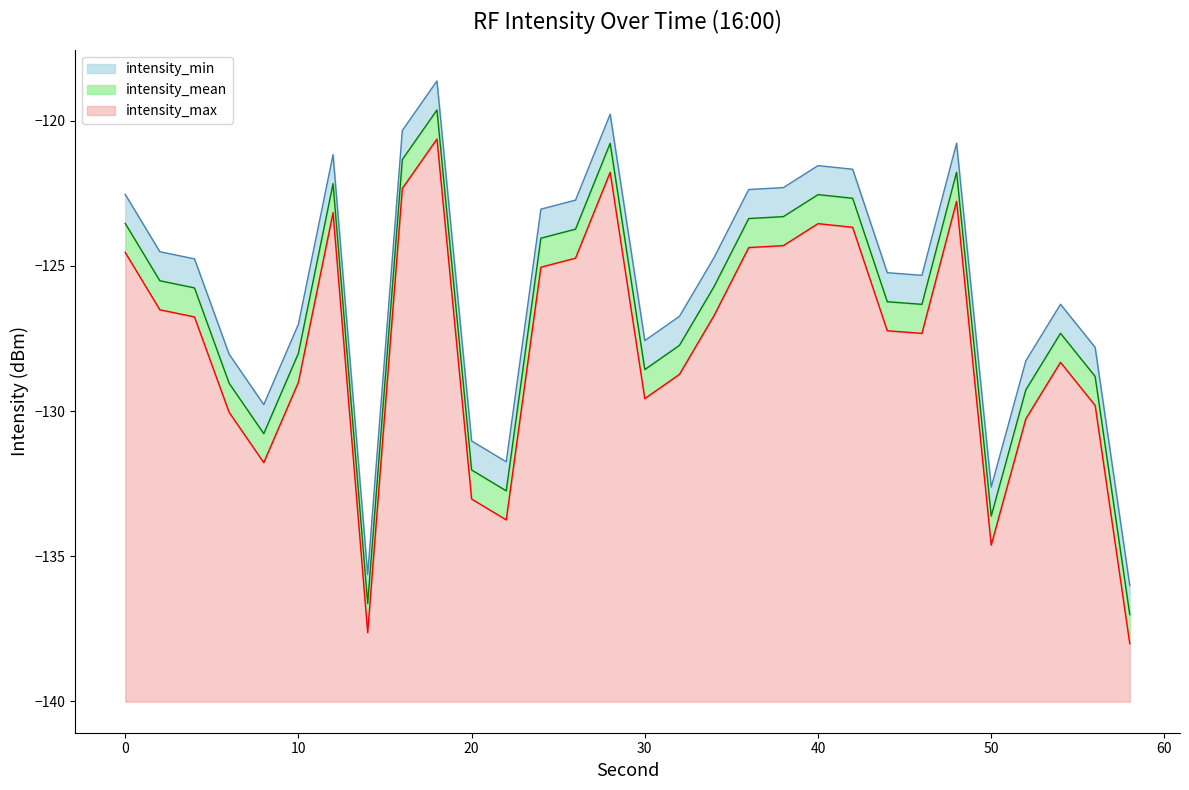

True or false: intensity_mean has more than 2 interior local peaks.

True